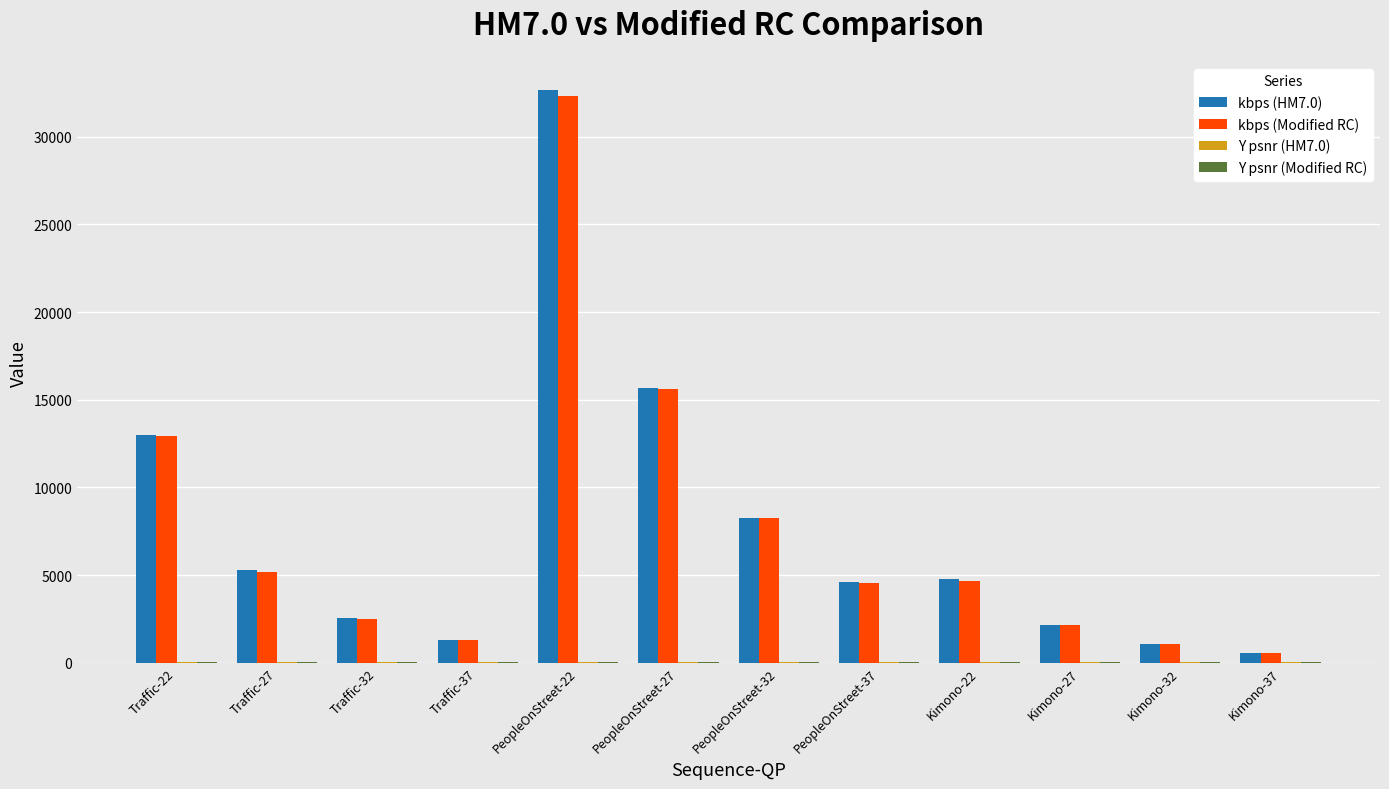

What is the maximum value shown in the chart?

32646.5